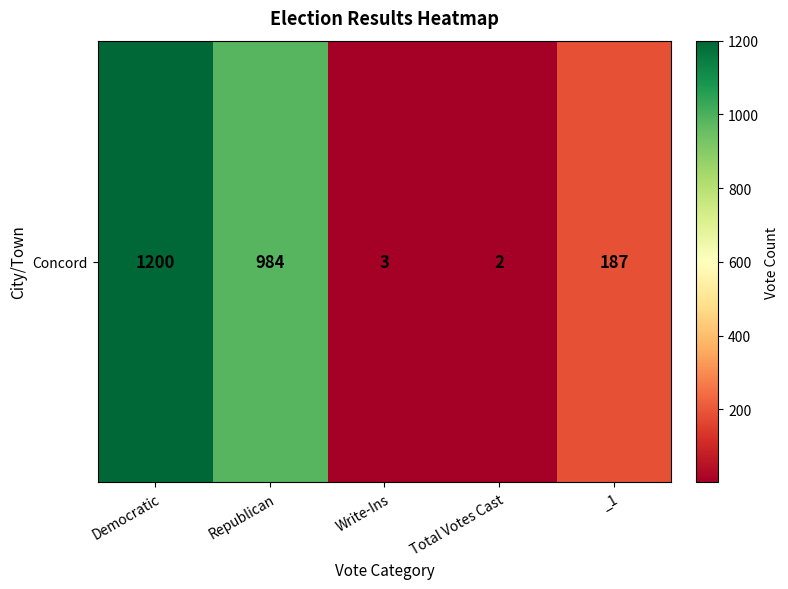

Where is the data nearest to the value 601?

Republican